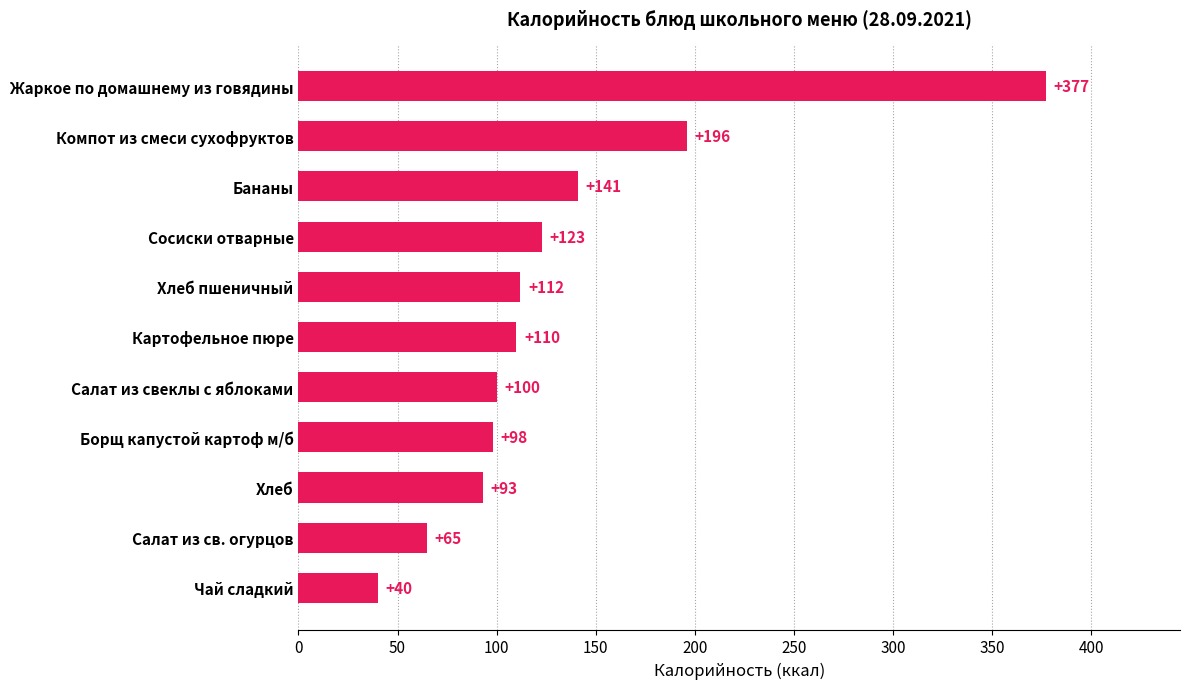

List the labels in order of value, smallest first.

Чай сладкий, Салат из св. огурцов, Хлеб, Борщ капустой картоф м/б, Салат из свеклы с яблоками, Картофельное пюре, Хлеб пшеничный, Сосиски отварные, Бананы, Компот из смеси сухофруктов, Жаркое по домашнему из говядины